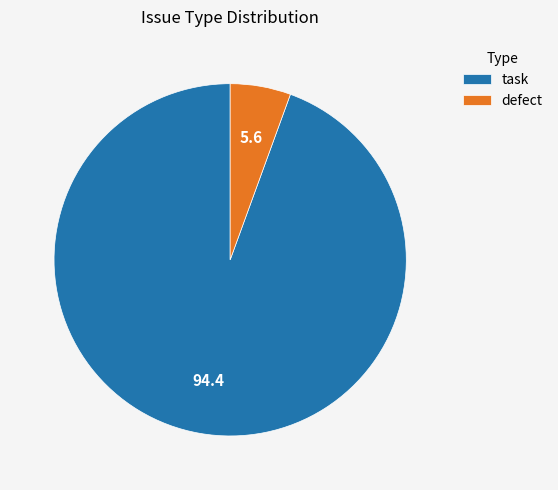

Do task and defect together represent more than half of the pie?

Yes